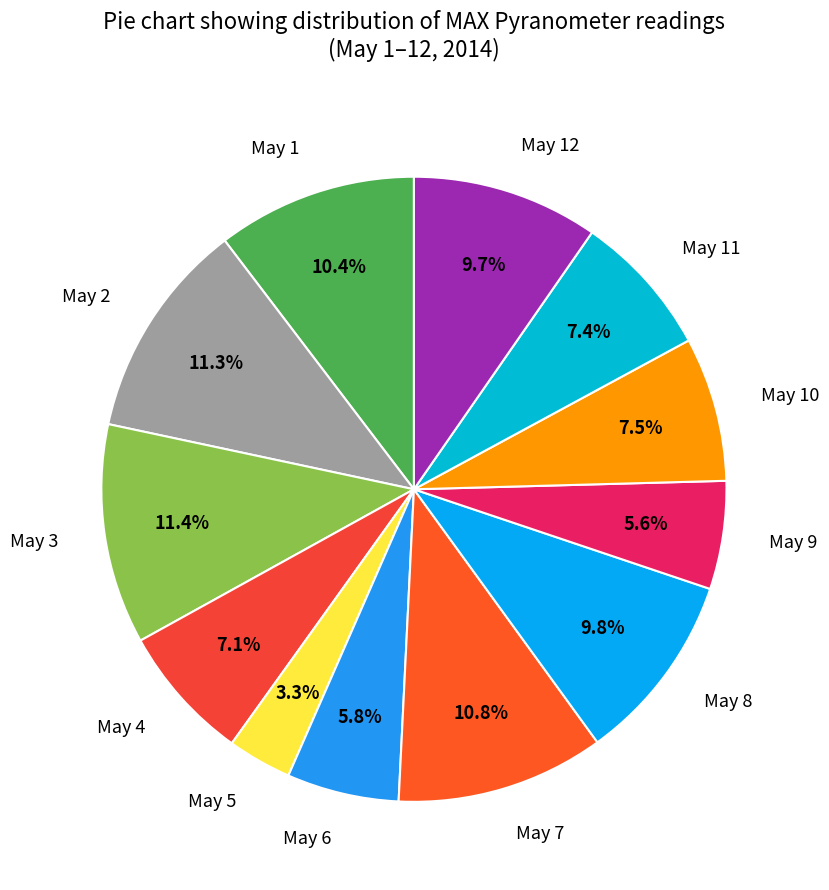

Which has a higher value, May 6 or May 11?

May 11